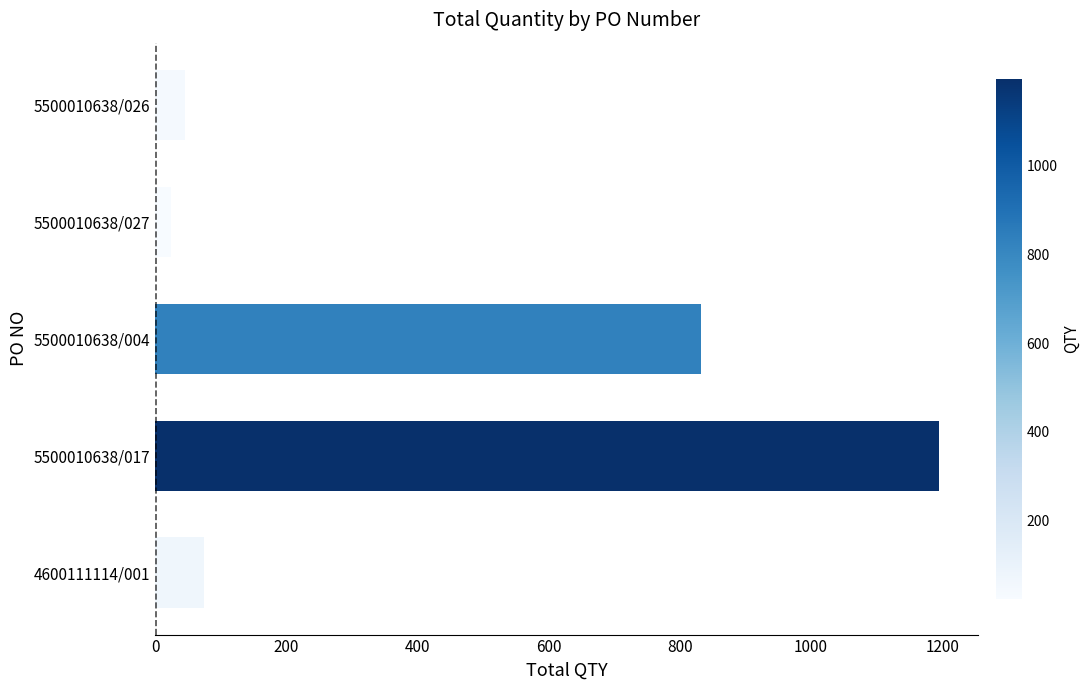

Which has a higher value, 5500010638/004 or 5500010638/017?

5500010638/017